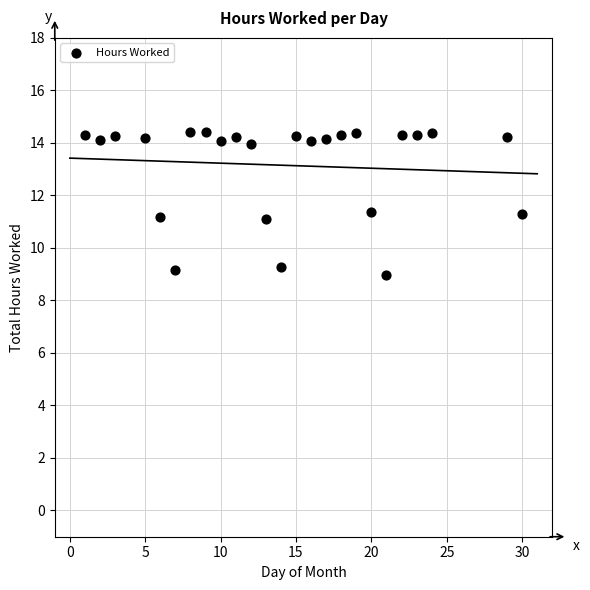

What is the range of X values (max minus min)?

29.0